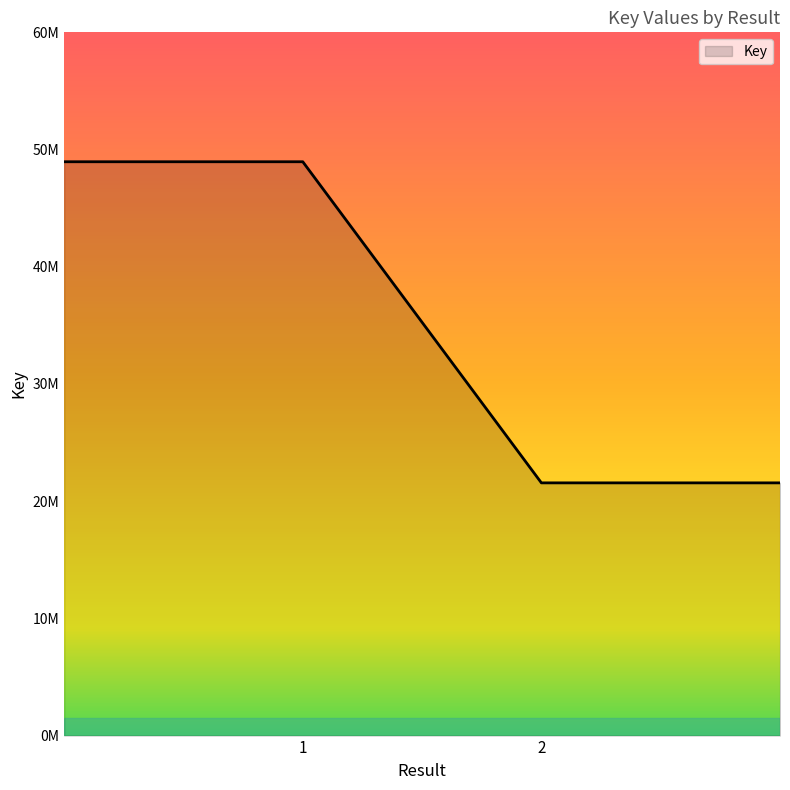

Does the chart display data point markers on the line(s)?

No